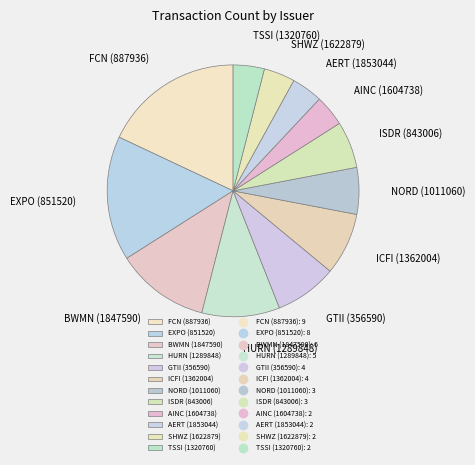

Combined, do NORD (1011060) and ISDR (843006) account for over 50%?

No